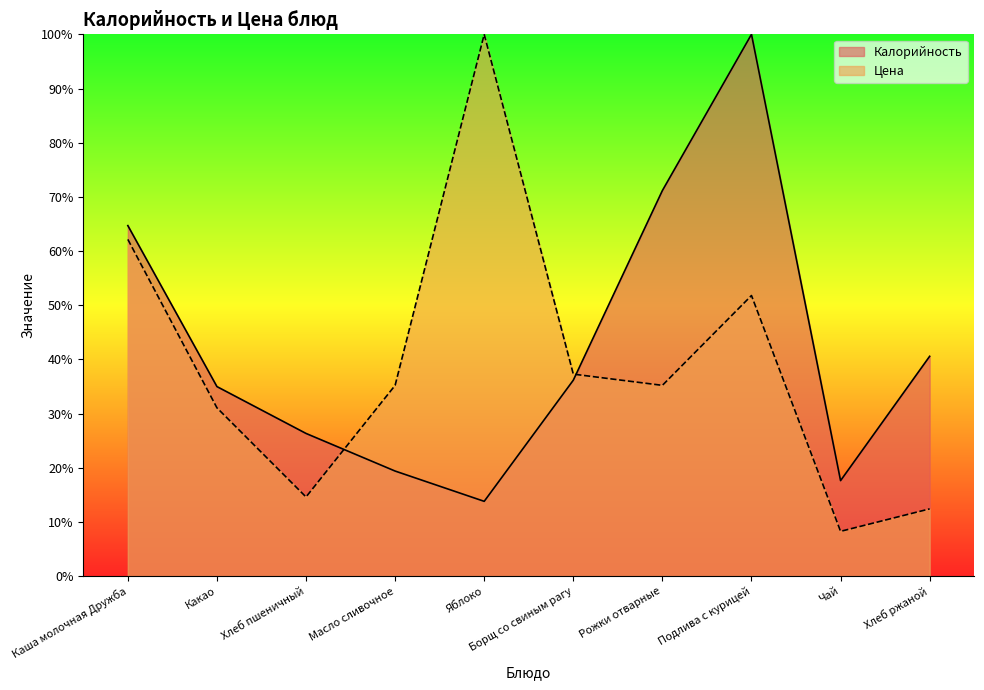

Reading left to right, extract all data points from this chart.

Калорийность: 64.7	35.0	26.4	19.4	13.8	36.2	71.2	100.0	17.6	40.6
Цена: 62.2	31.1	14.6	35.2	100.0	37.3	35.2	51.8	8.3	12.4